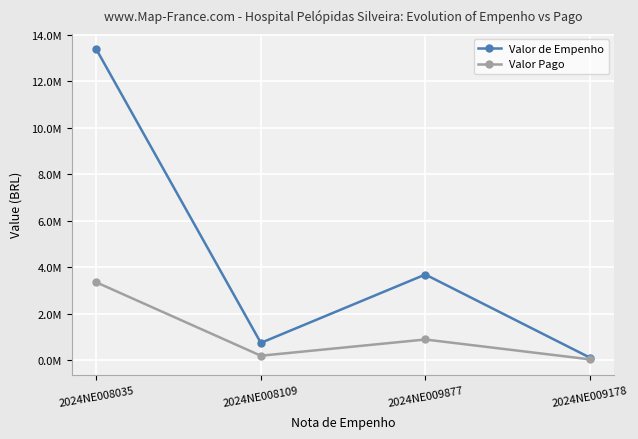

What are all the series names shown in the legend?

Valor de Empenho, Valor Pago